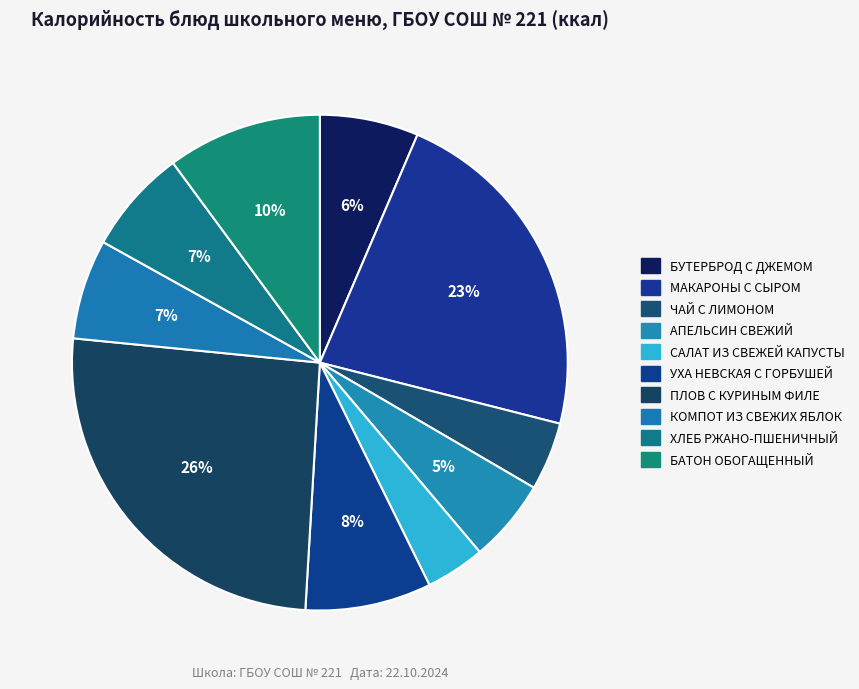

Count the number of slices in the pie.

10